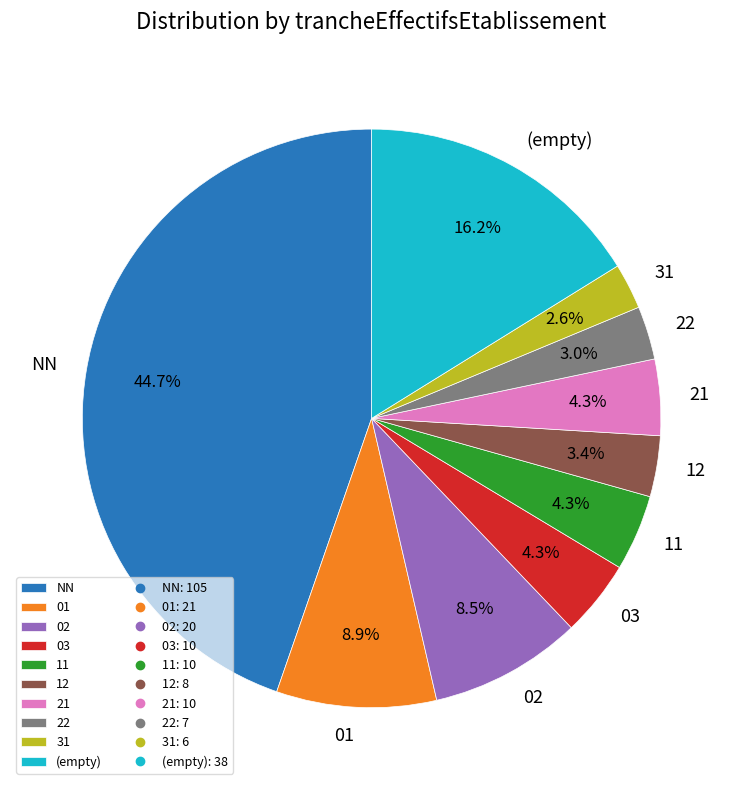

What is the ratio of the value at 22 to the value at NN?

0.1